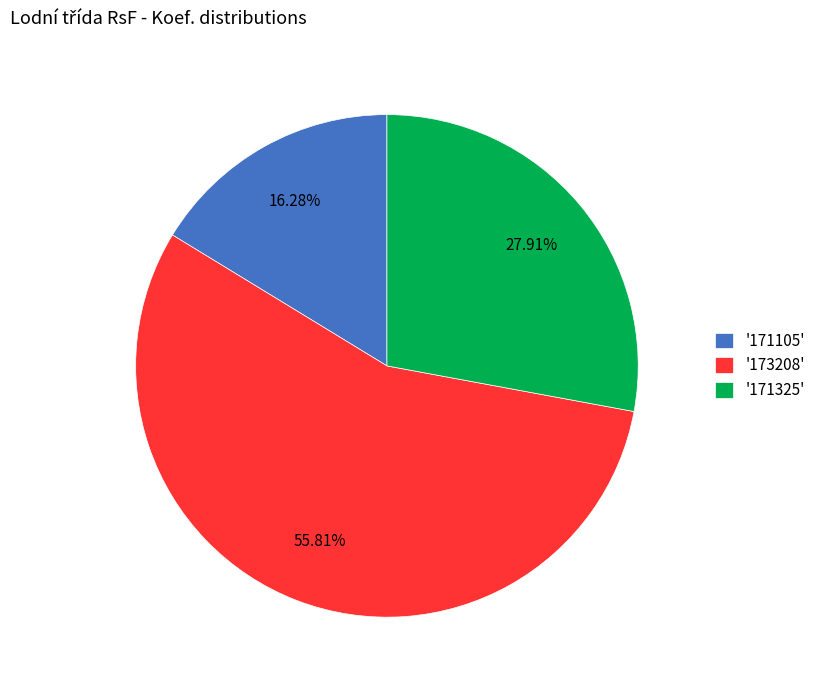

Which category has the biggest portion of the pie?

'173208'